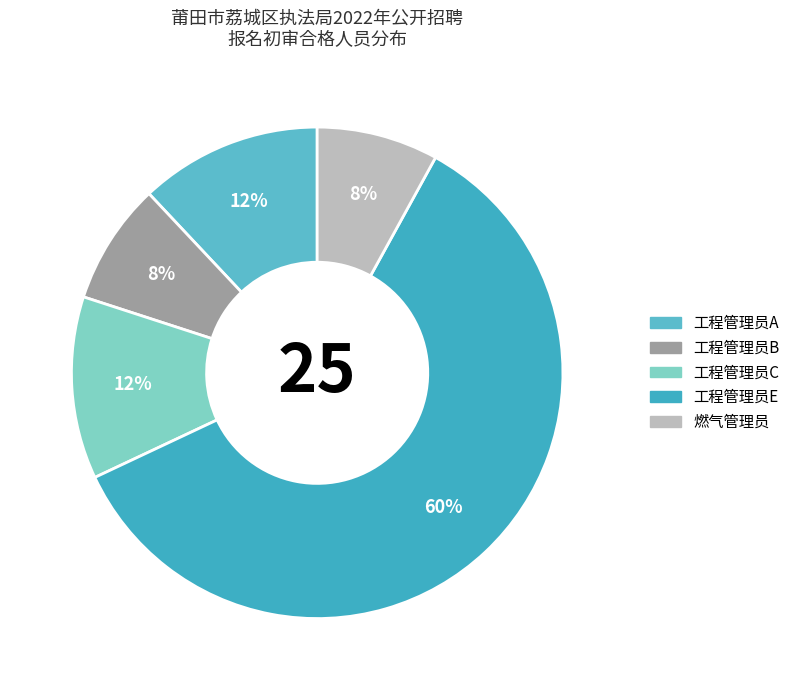

Which has a higher value, 工程管理员A or 燃气管理员?

工程管理员A